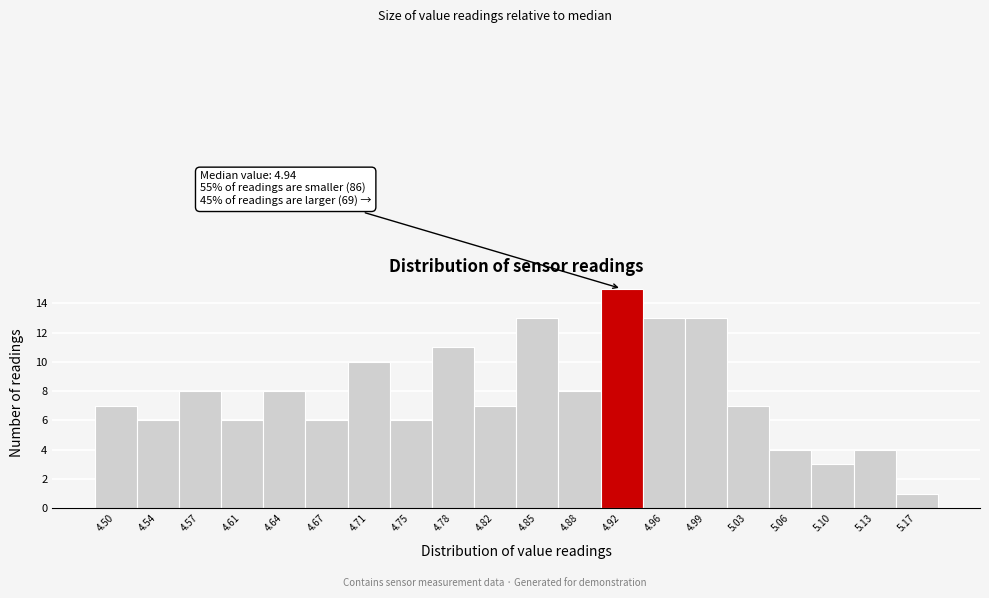

Reading left to right, transcribe all the data shown in this chart.

4.50=7	4.54=6	4.57=8	4.61=6	4.64=8	4.67=6	4.71=10	4.75=6	4.78=11	4.82=7	4.85=13	4.88=8	4.92=15	4.96=13	4.99=13	5.03=7	5.06=4	5.10=3	5.13=4	5.17=1